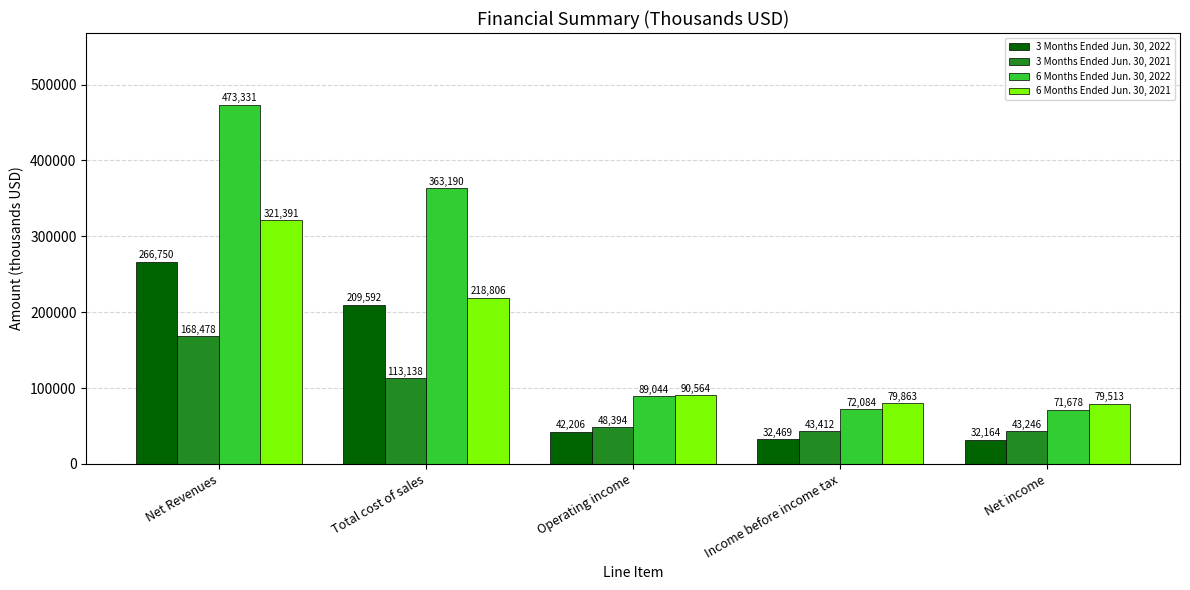

Where is 6 Months Ended Jun. 30, 2022 nearest to the value 272504?

Total cost of sales